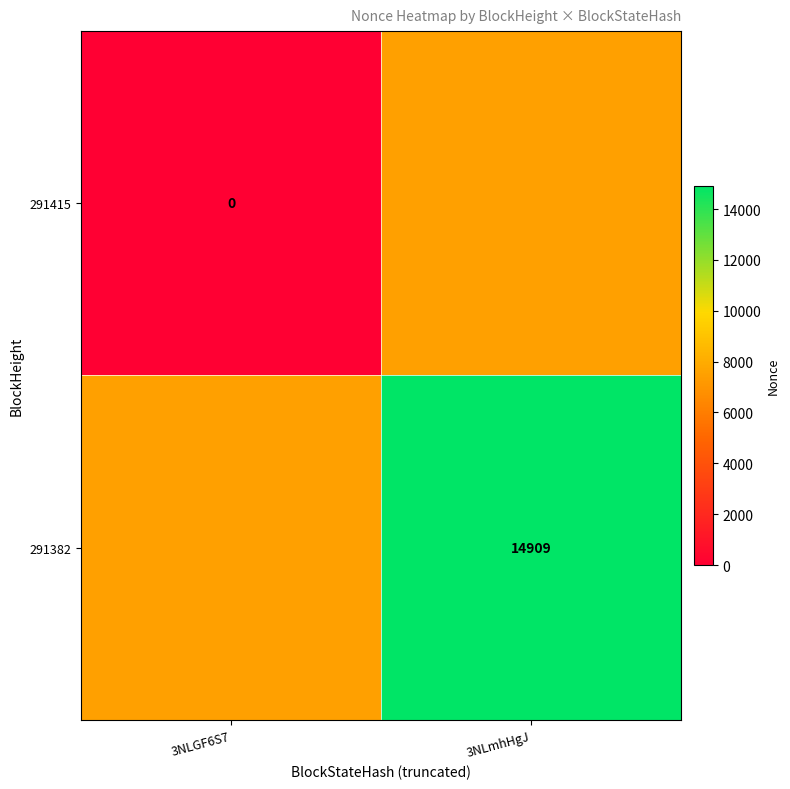

Is it true that 291382 equals 14909.0 at 3NLmhHgJ?

True